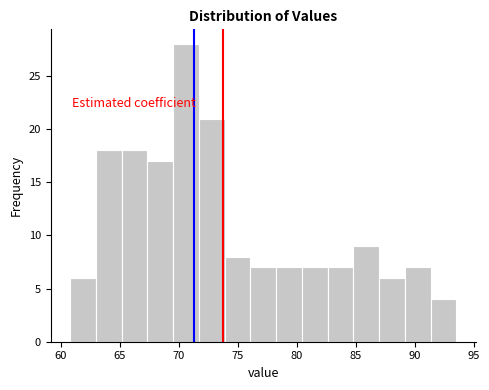

Which range on the x-axis has the tallest bar?

69.5 to 71.5